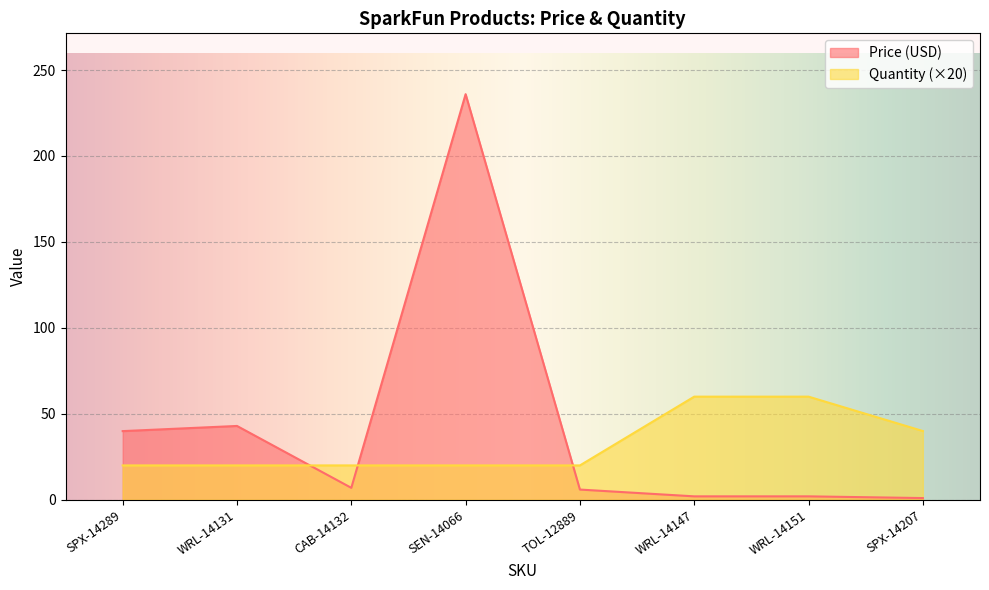

Where is the first local minimum for Price (USD)?

CAB-14132